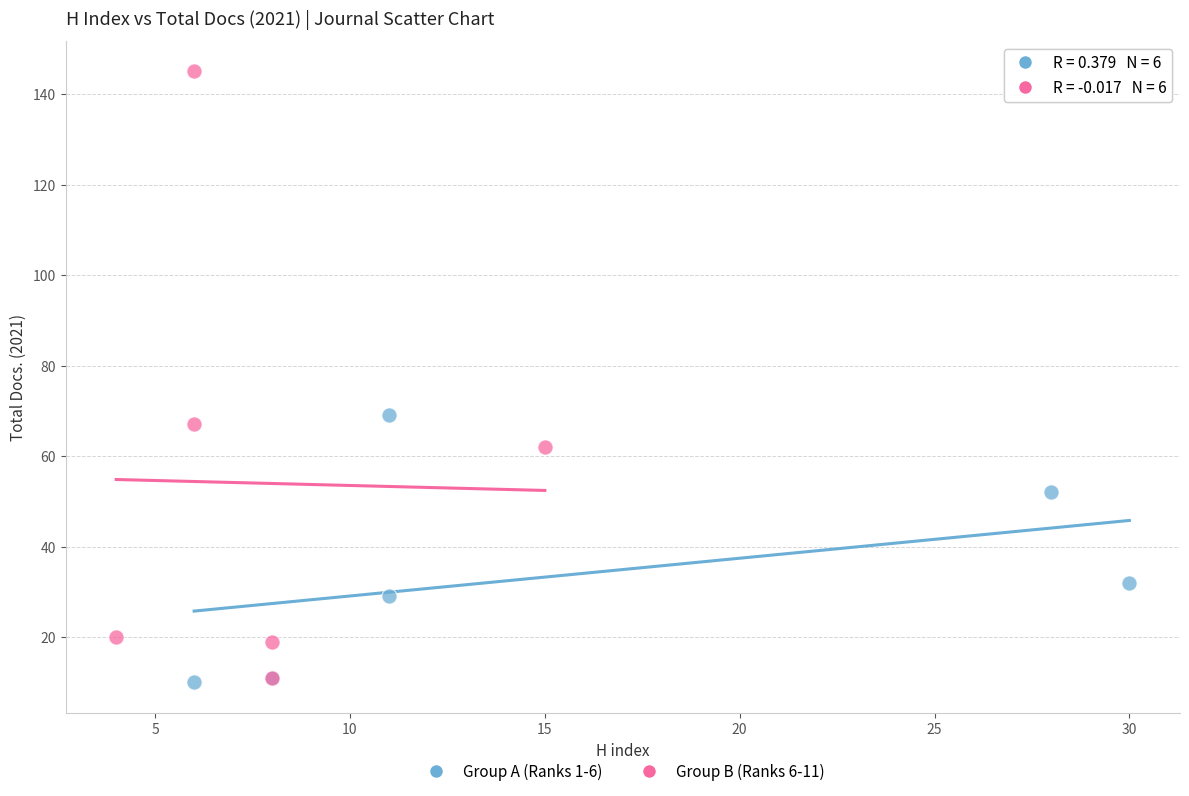

What are all the series names shown in the legend?

Group A (Ranks 1-6), Group B (Ranks 6-11)